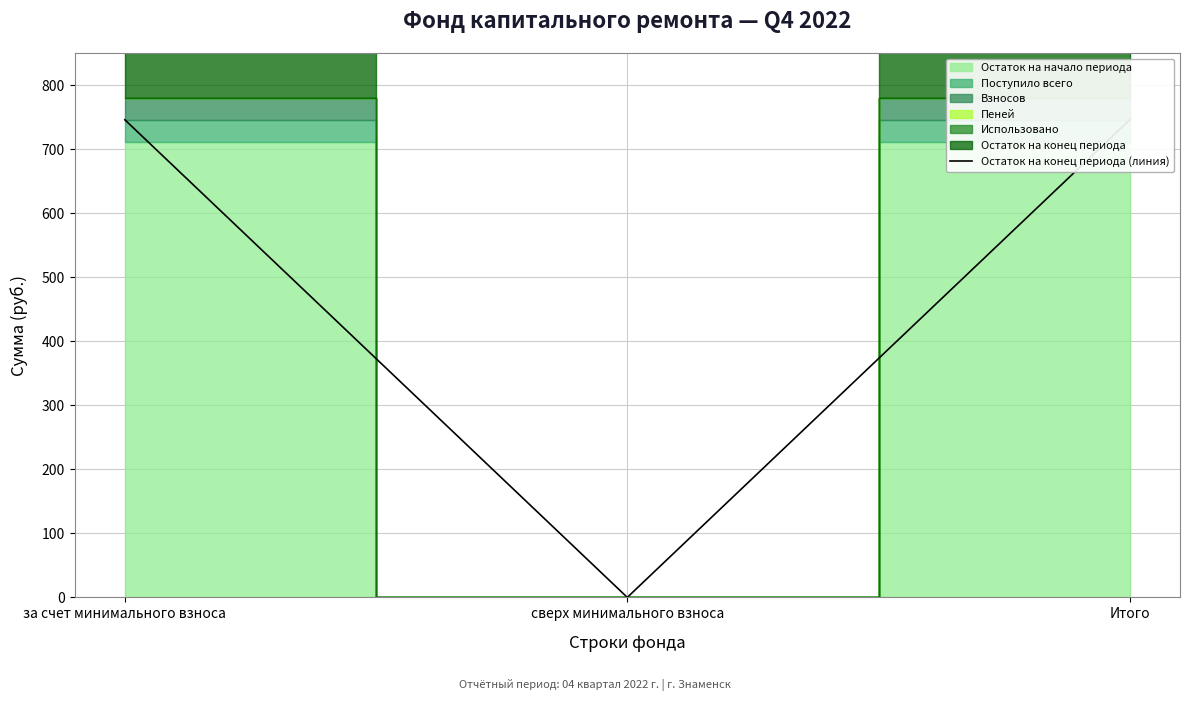

What is the label of the 3rd point from the left?

Итого